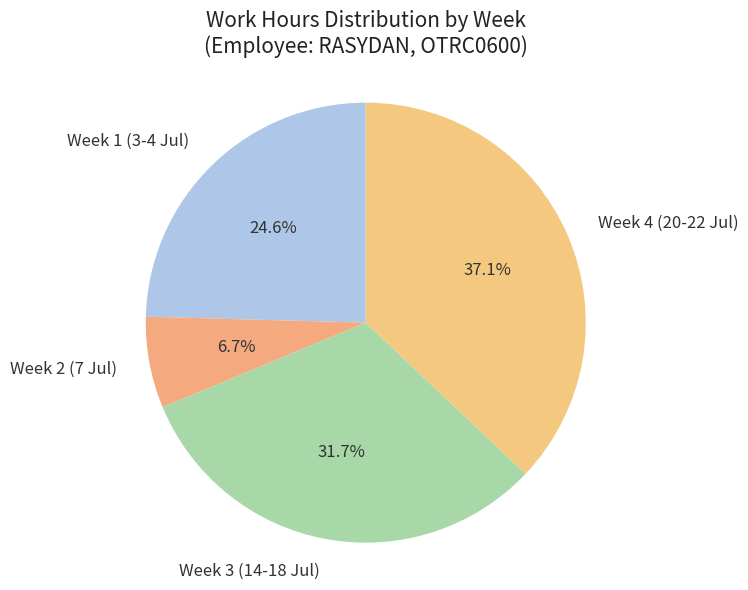

Is the sum of Week 2 (7 Jul) and Week 3 (14-18 Jul) greater than half?

No